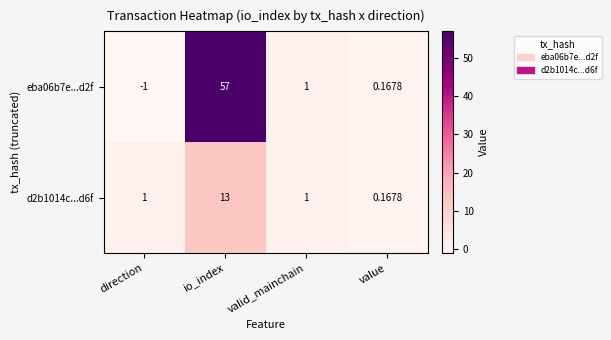

Is the value of eba06b7e...d2f at valid_mainchain greater than the value of d2b1014c...d6f at io_index?

No